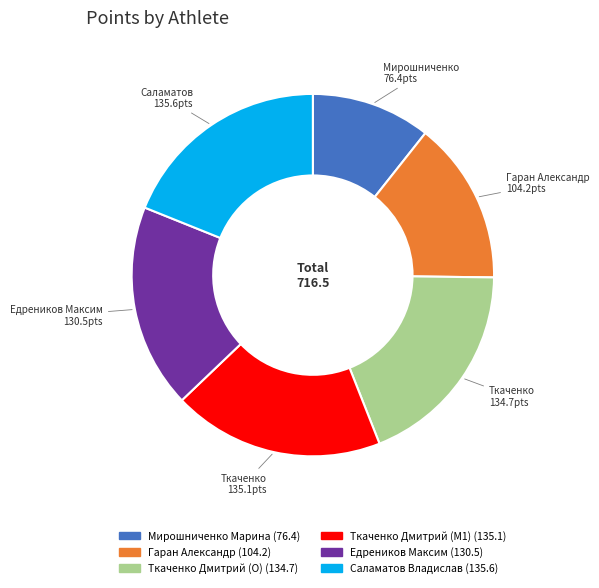

Is the sum of Мирошниченко Марина and Саламатов Владислав greater than half?

No